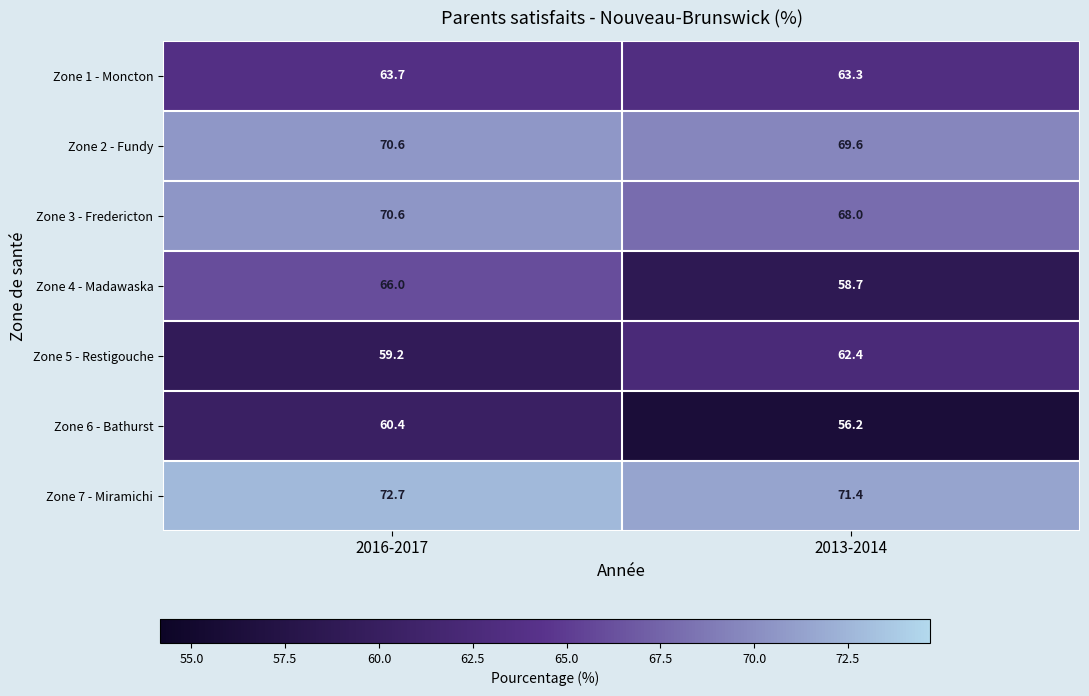

Is it true that Zone 3 - Fredericton equals 39.5 at 2016-2017?

False